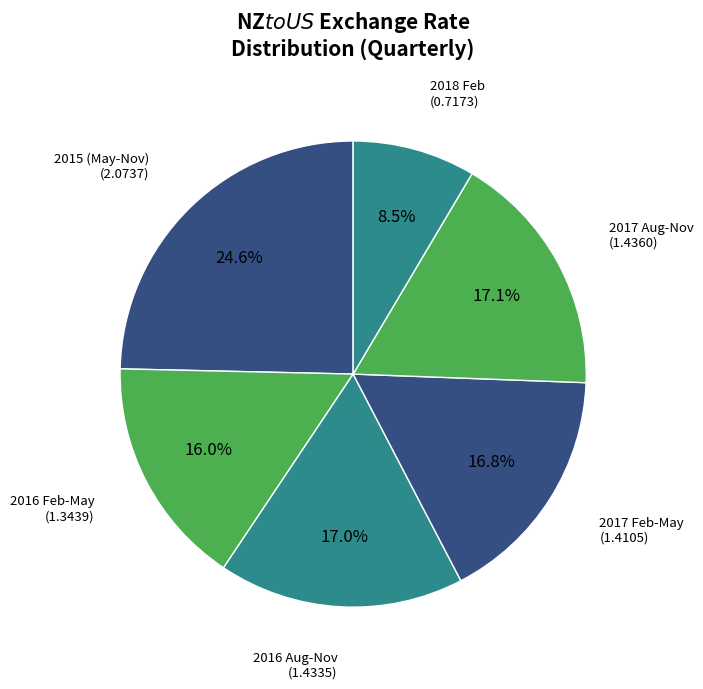

Count the number of slices in the pie.

6